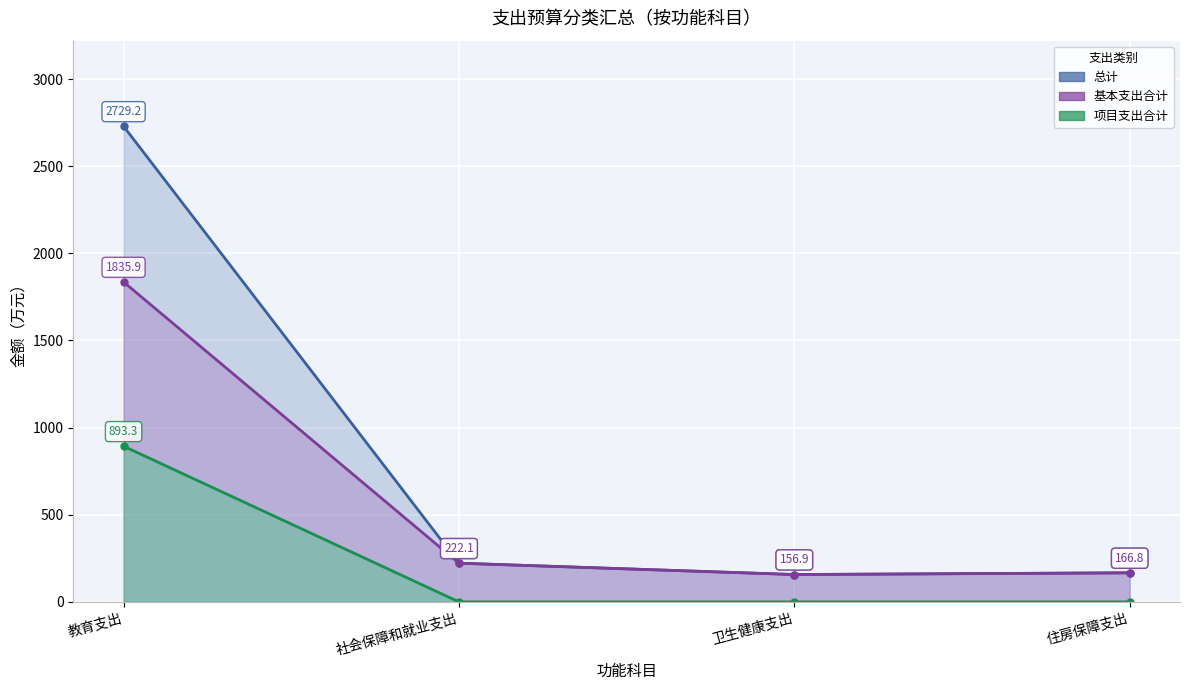

What is the difference between the maximum and minimum values in the 项目支出合计 series?

893.3